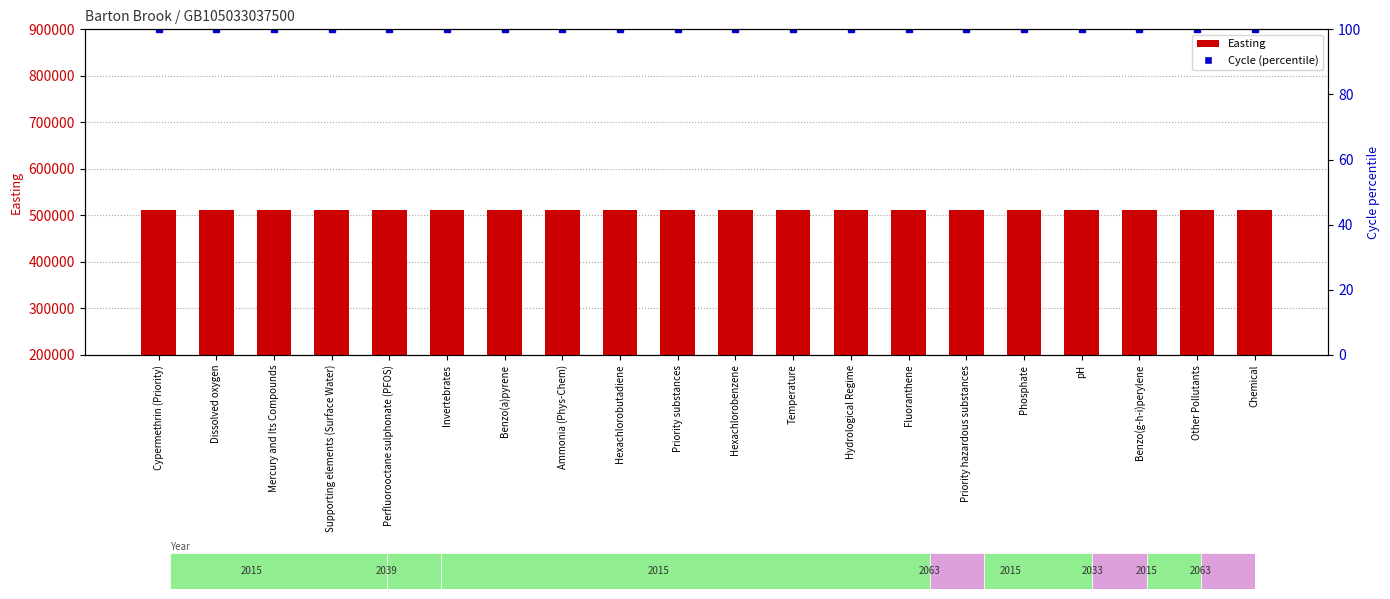

What position from the right is Hexachlorobenzene?

10